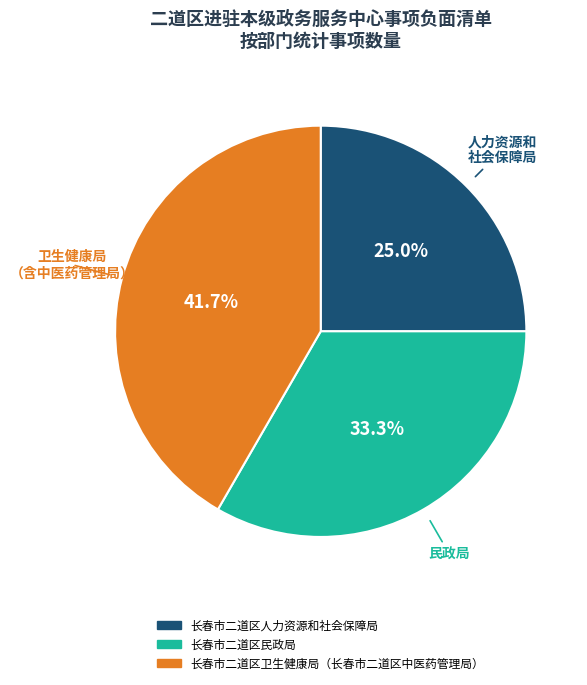

How much of the chart is everything except 长春市二道区人力资源和社会保障局?

75.0%